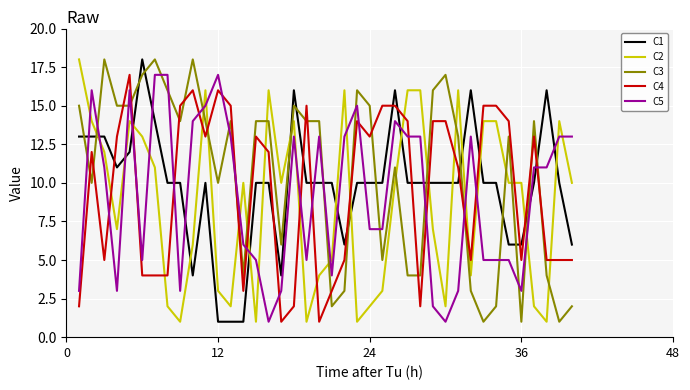

True or false: C4 and C5 intersect in this chart.

True